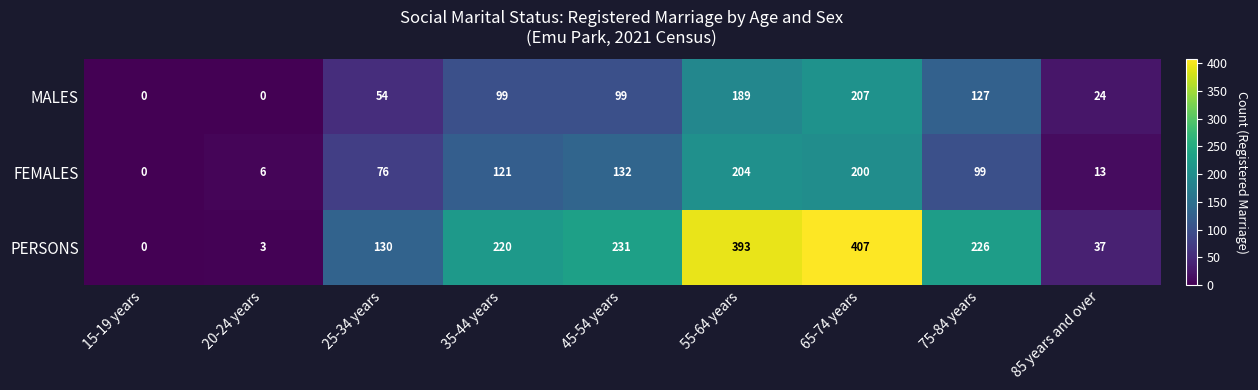

Reading left to right, extract all data points from this chart.

MALES: 0	0	54	99	99	189	207	127	24
FEMALES: 0	6	76	121	132	204	200	99	13
PERSONS: 0	3	130	220	231	393	407	226	37